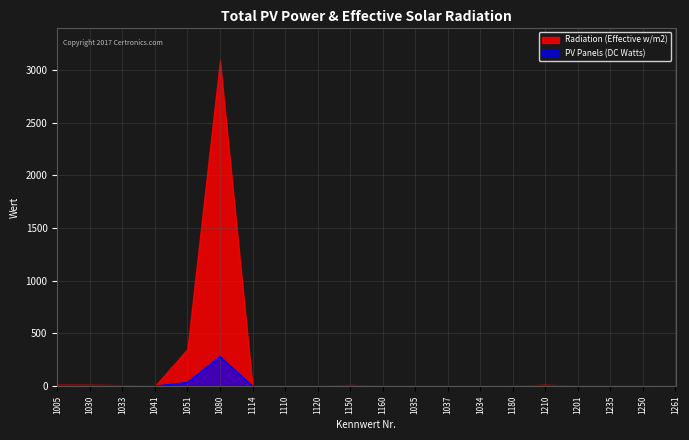

At which category does the chart reach its peak across all series?

1080